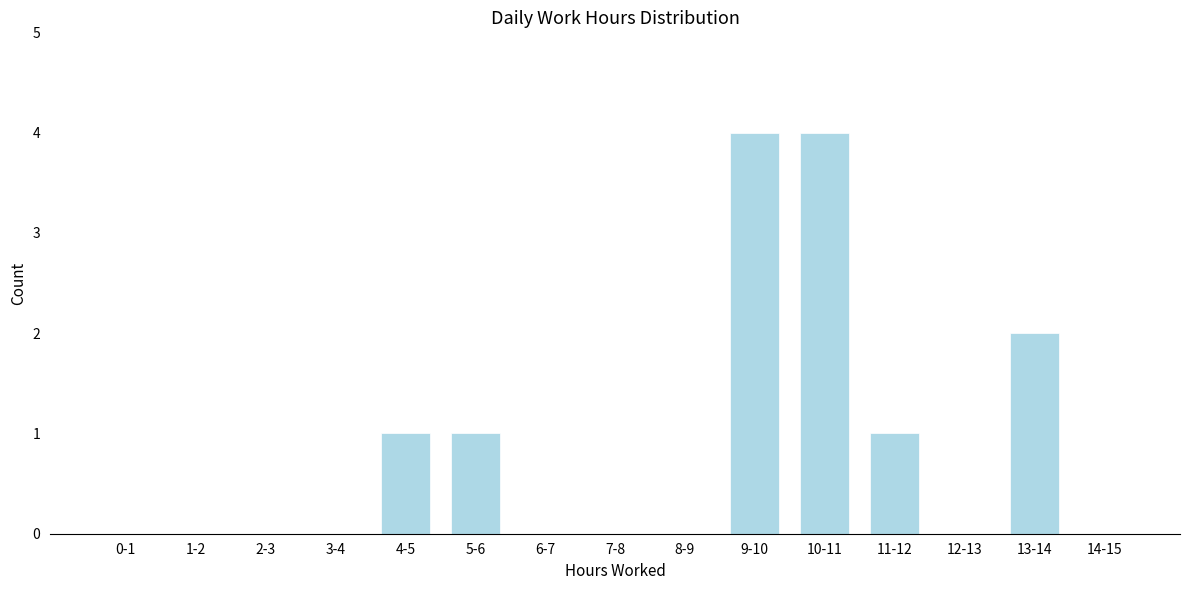

Reading left to right, extract all data points from this chart.

0-1=0	1-2=0	2-3=0	3-4=0	4-5=1	5-6=1	6-7=0	7-8=0	8-9=0	9-10=4	10-11=4	11-12=1	12-13=0	13-14=2	14-15=0